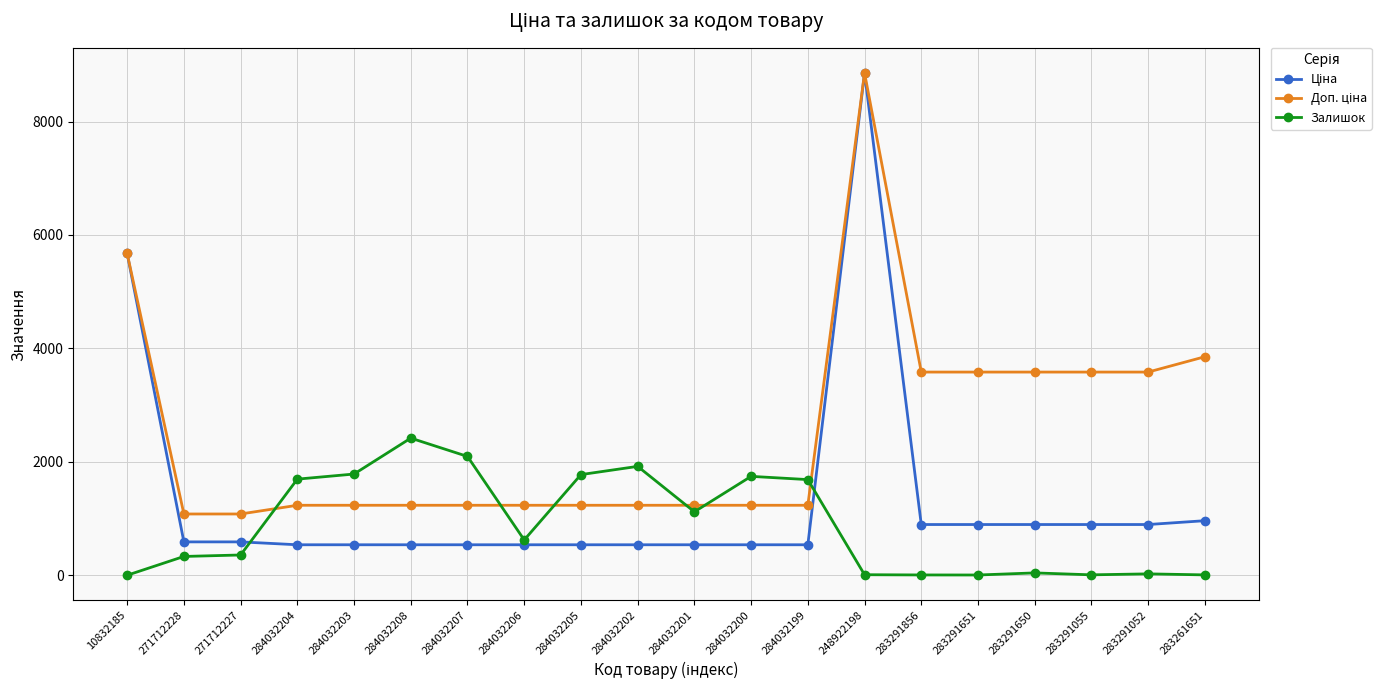

Which series changed the most between 271712228 and 284032199?

Залишок